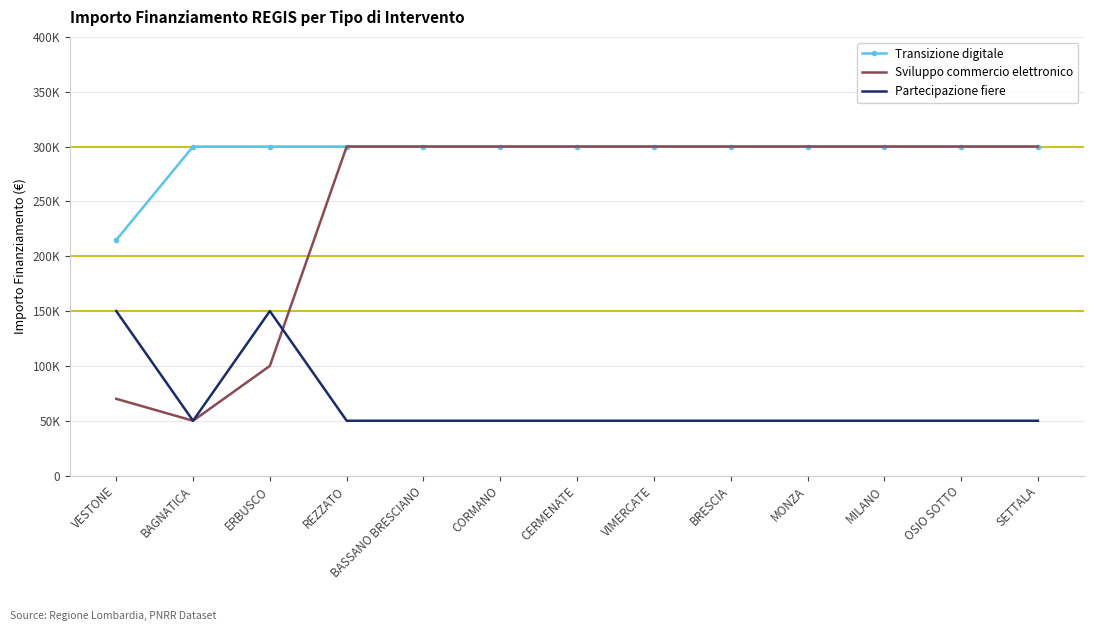

List the series in order of their overall mean, lowest first.

Partecipazione fiere, Sviluppo commercio elettronico, Transizione digitale